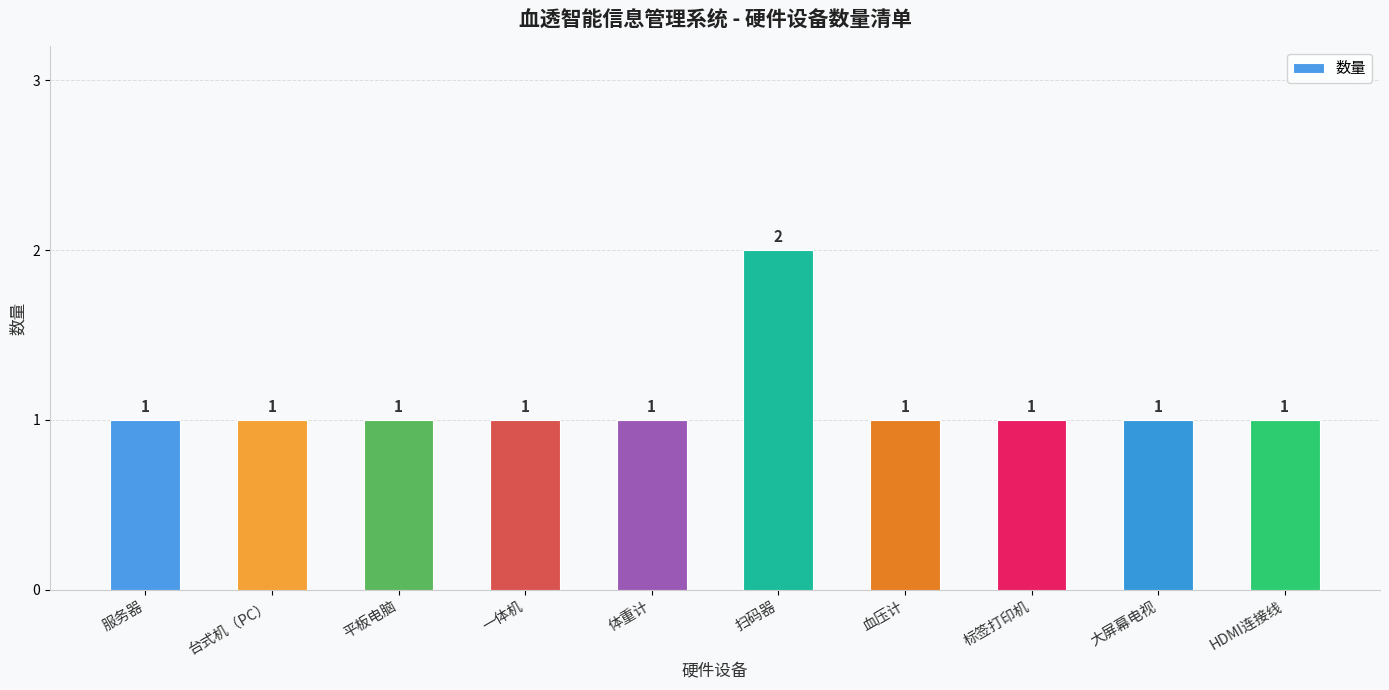

What is the change in value from 平板电脑 to 扫码器?

+1